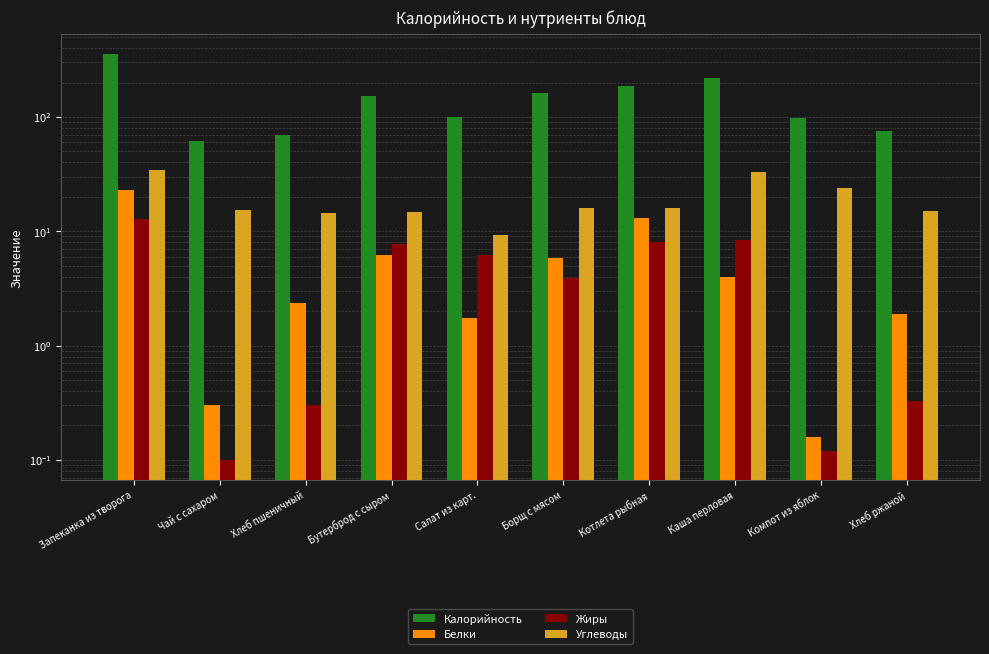

What value does the Углеводы series have at Хлеб ржаной?

15.0